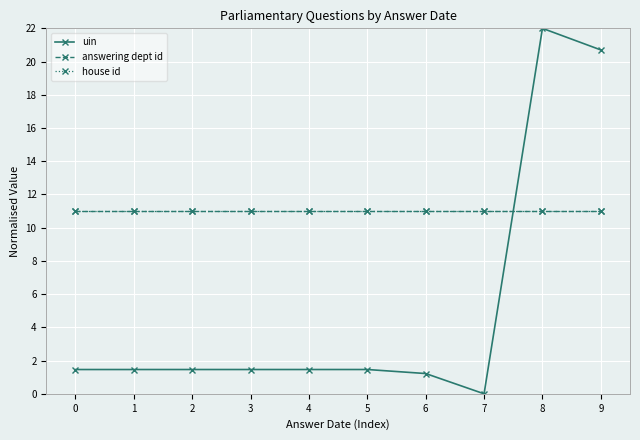

What is the total value across all series at 2?

23.5